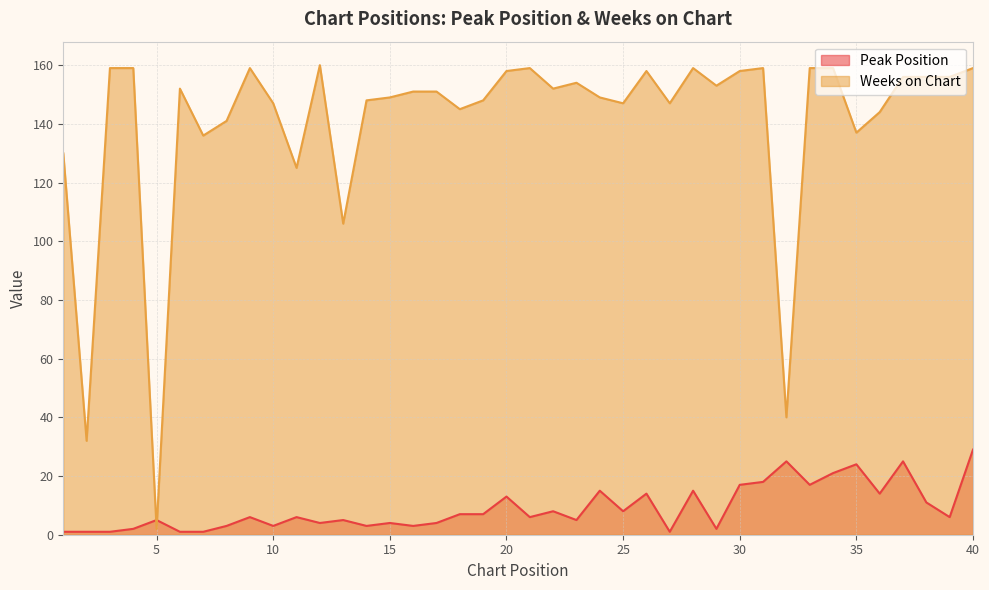

At which category does Weeks on Chart reach its first local valley?

2